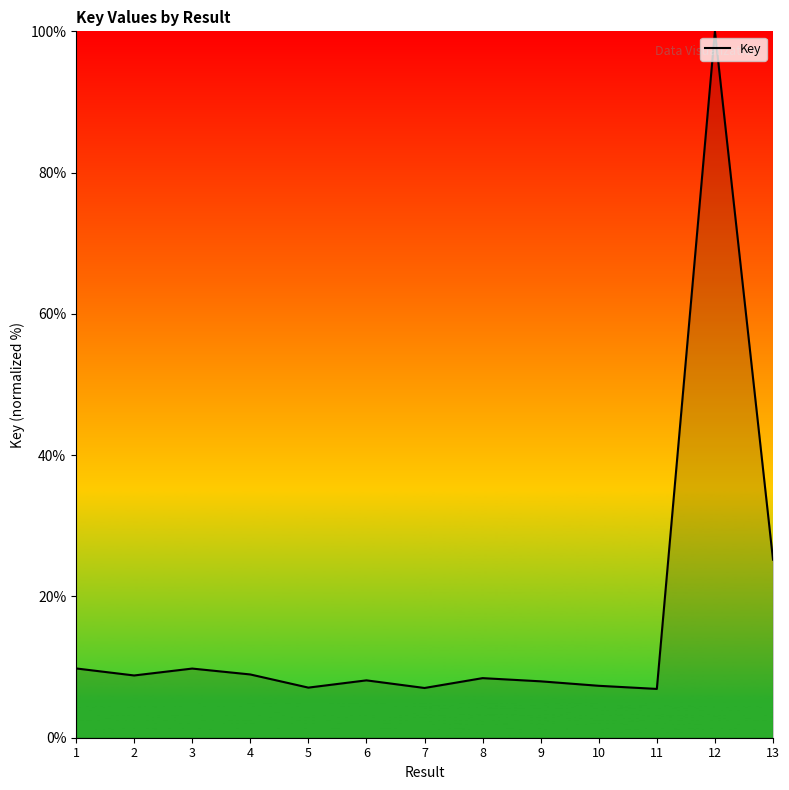

What is the minimum value shown in the chart?

6.9